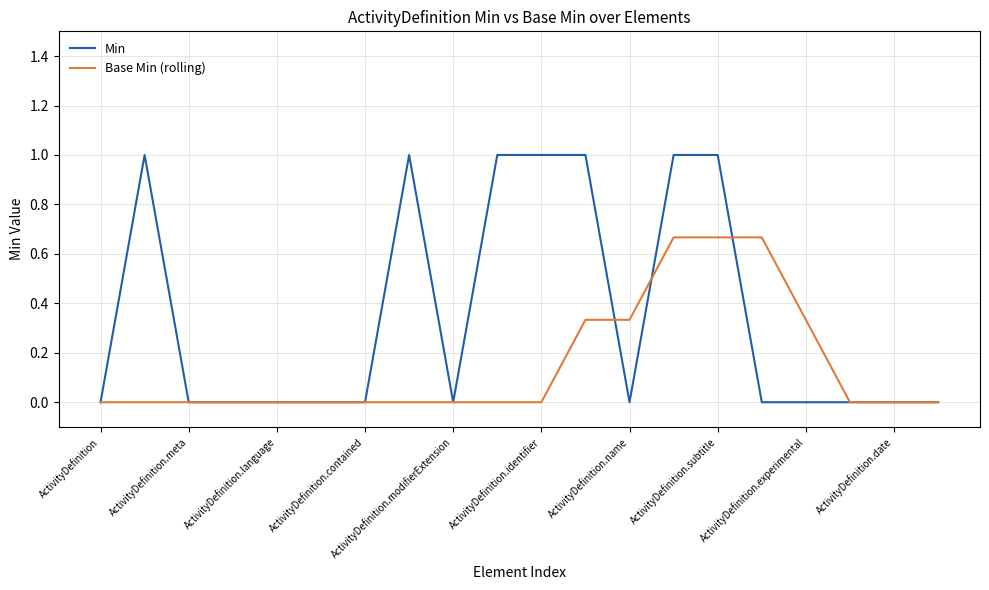

Which series has the largest total across all categories?

Min